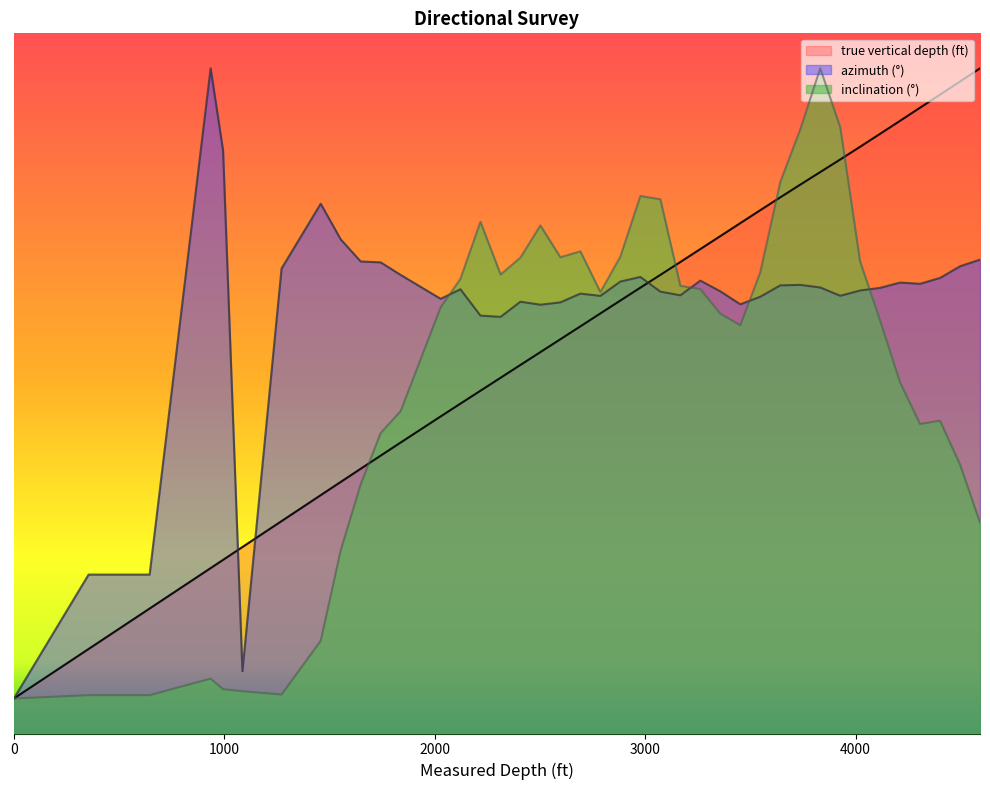

In azimuth (°), how many points are lower than both neighbors (excluding endpoints)?

9